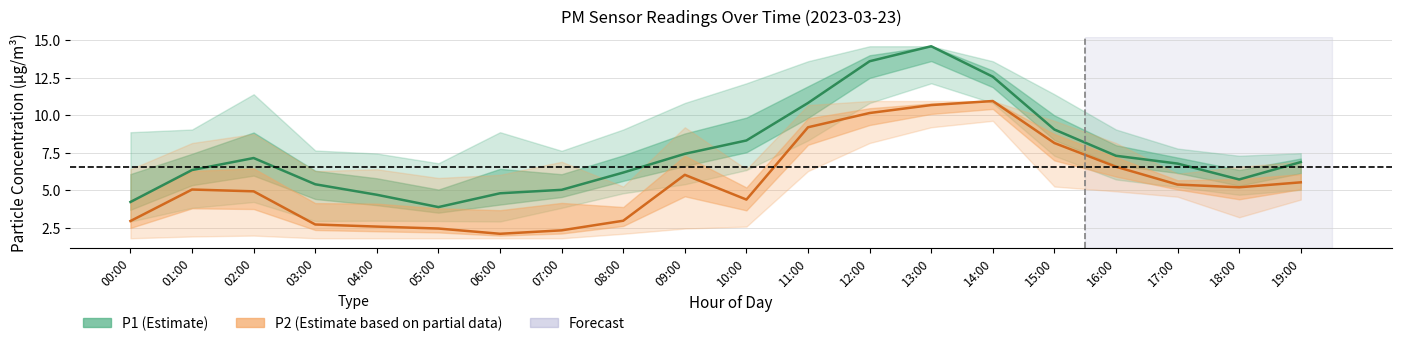

How many lines are shown in the chart?

2